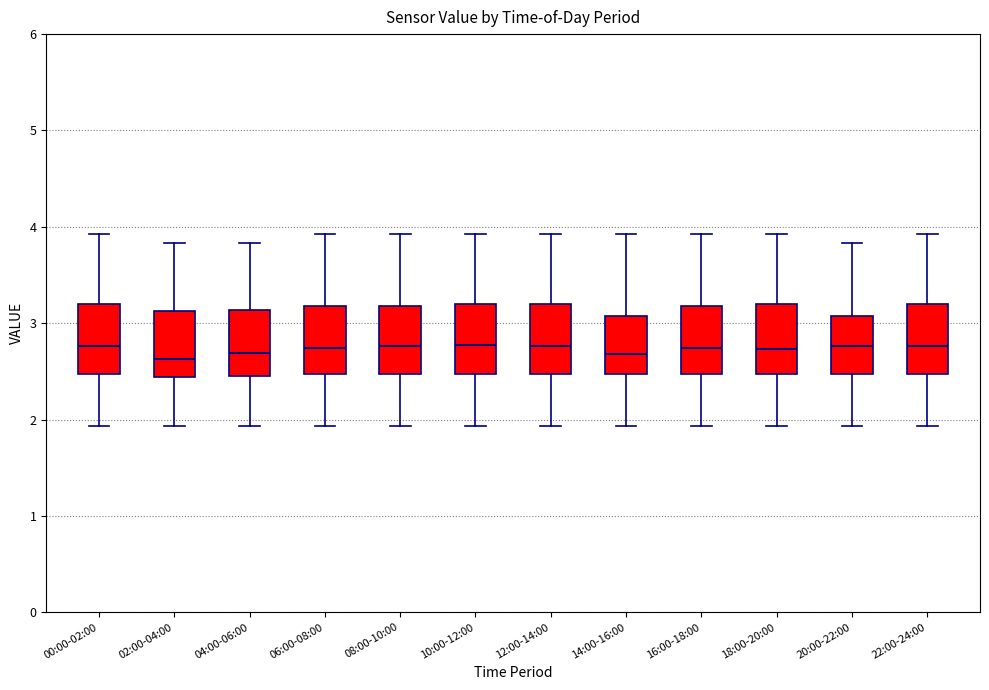

Reading left to right, read every box against the y-axis: the position of its median line, the range the box covers, and the ends of its whiskers. The values are not printed on the chart, so give them approximately, as read against the axis.

00:00-02:00: median 2.8, box 2.5 to 3.2, whiskers 1.9 to 3.9
02:00-04:00: median 2.6, box 2.4 to 3.1, whiskers 1.9 to 3.8
04:00-06:00: median 2.7, box 2.5 to 3.1, whiskers 1.9 to 3.8
06:00-08:00: median 2.7, box 2.5 to 3.2, whiskers 1.9 to 3.9
08:00-10:00: median 2.8, box 2.5 to 3.2, whiskers 1.9 to 3.9
10:00-12:00: median 2.8, box 2.5 to 3.2, whiskers 1.9 to 3.9
12:00-14:00: median 2.8, box 2.5 to 3.2, whiskers 1.9 to 3.9
14:00-16:00: median 2.7, box 2.5 to 3.1, whiskers 1.9 to 3.9
16:00-18:00: median 2.7, box 2.5 to 3.2, whiskers 1.9 to 3.9
18:00-20:00: median 2.7, box 2.5 to 3.2, whiskers 1.9 to 3.9
20:00-22:00: median 2.8, box 2.5 to 3.1, whiskers 1.9 to 3.8
22:00-24:00: median 2.8, box 2.5 to 3.2, whiskers 1.9 to 3.9